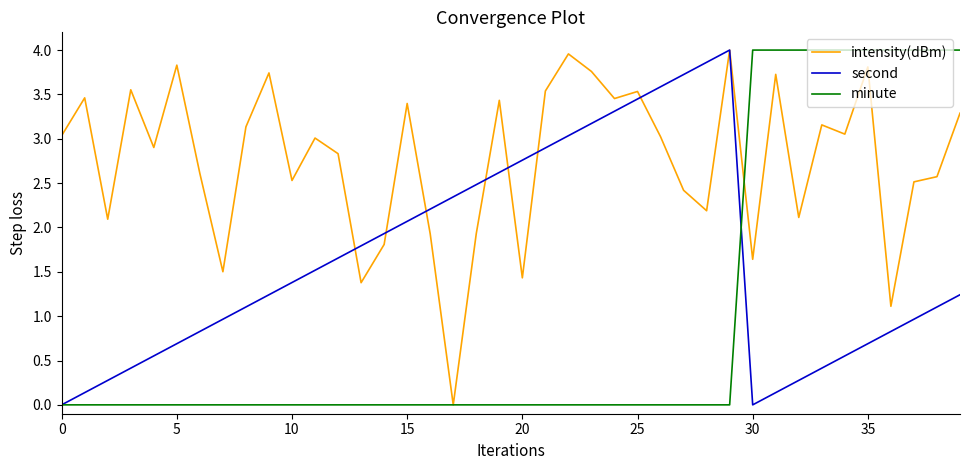

Which series has the largest total across all categories?

intensity(dBm)